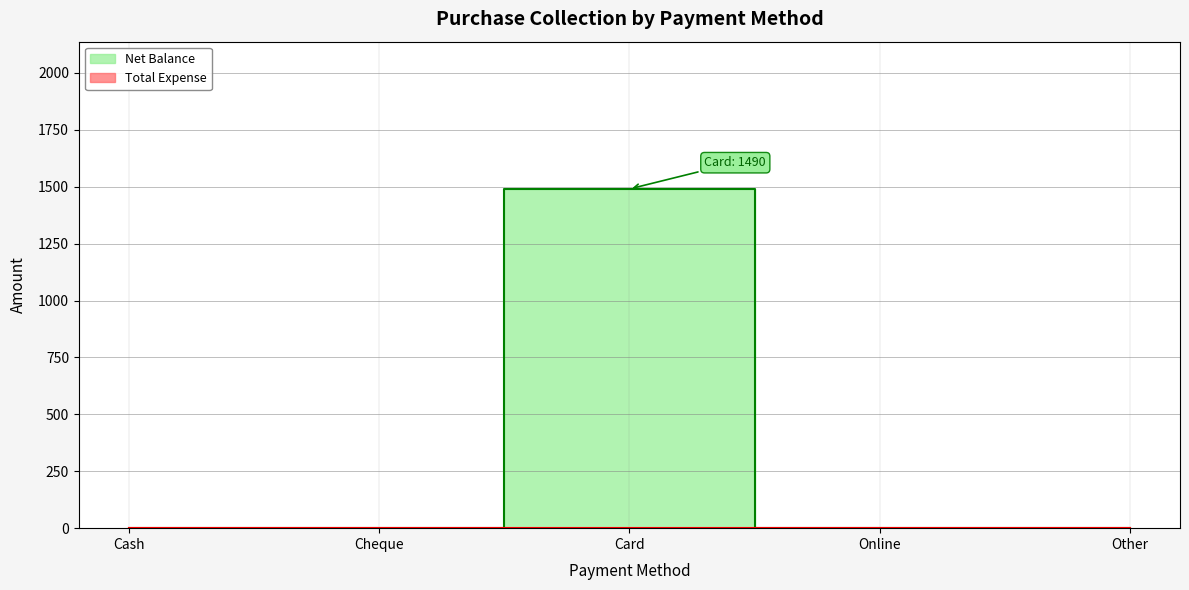

At which label is the value closest to 745?

Cash